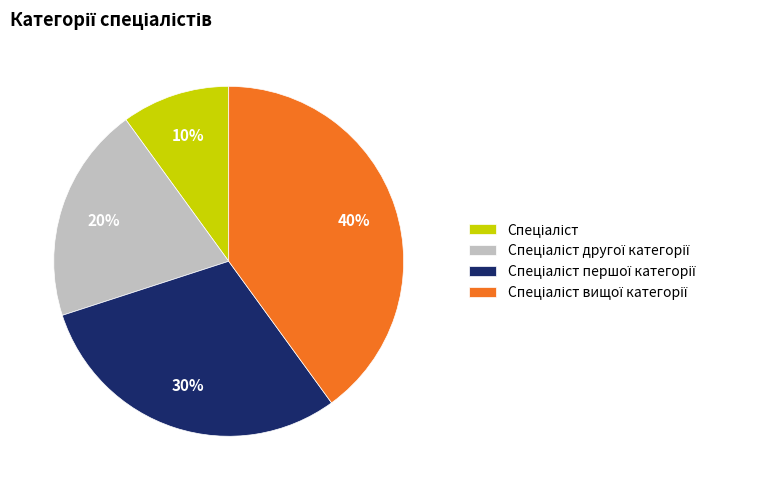

Is there a majority slice in this chart?

No